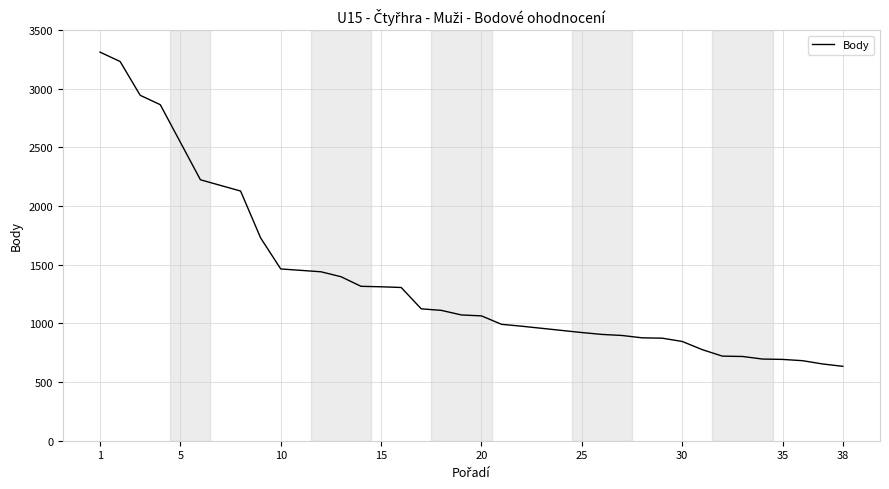

At which label does the data first exceed 1072?

1